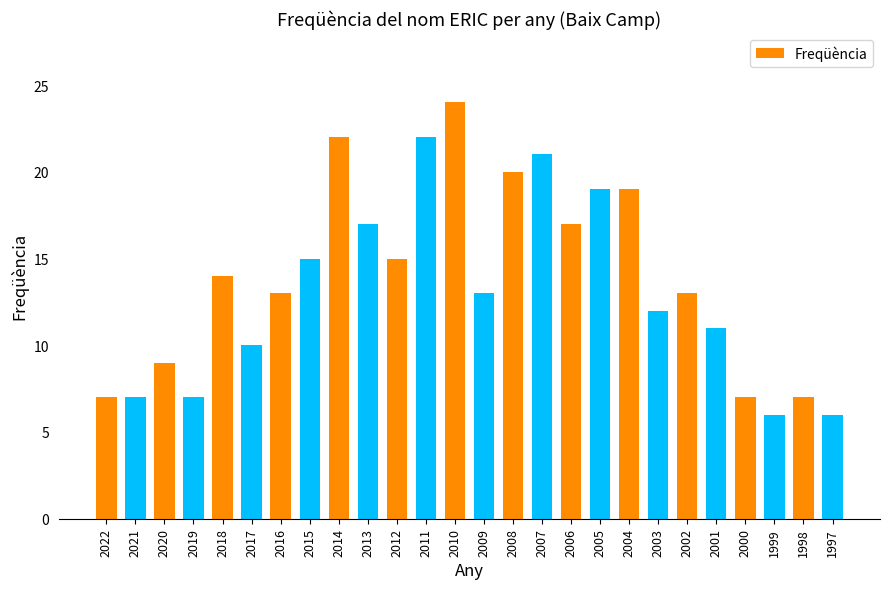

What is the greatest value displayed?

24